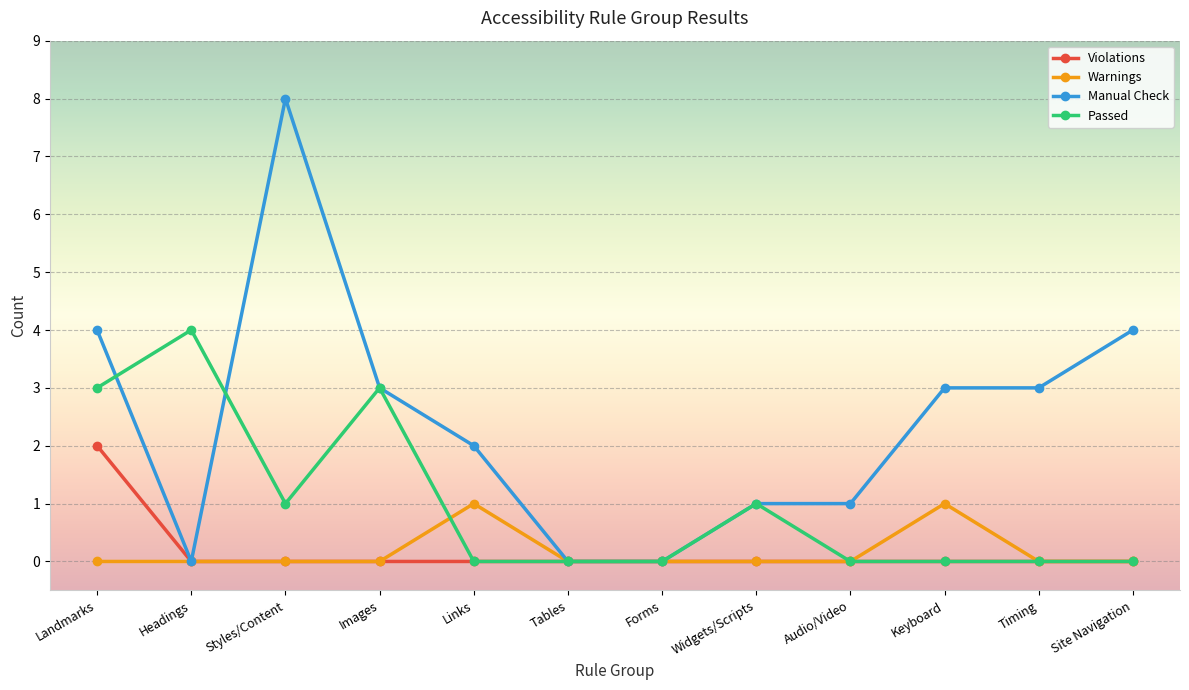

Is it true that Passed equals 0 at Forms?

True